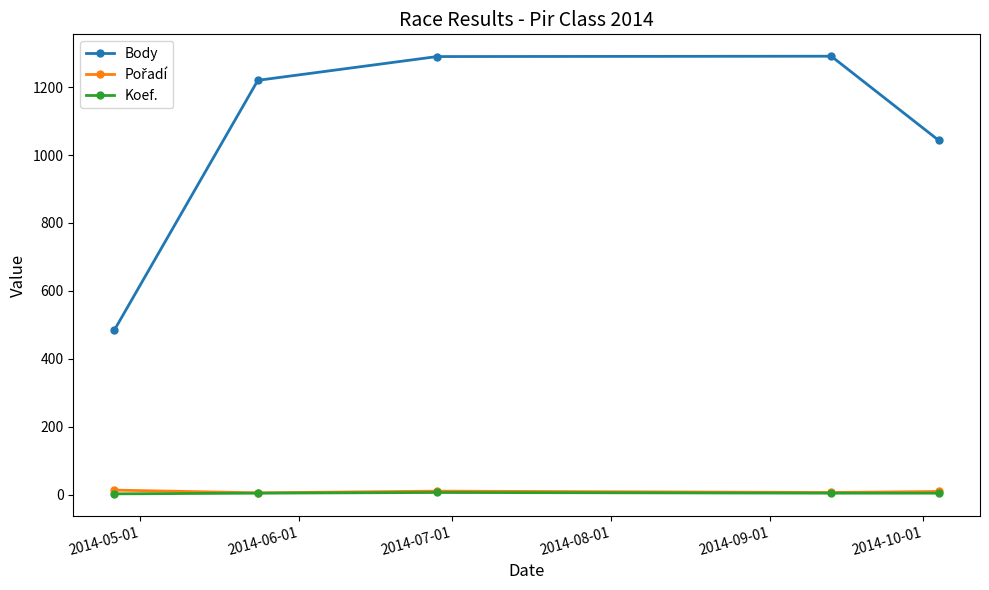

In Koef., how many points are higher than both neighbors (excluding endpoints)?

1